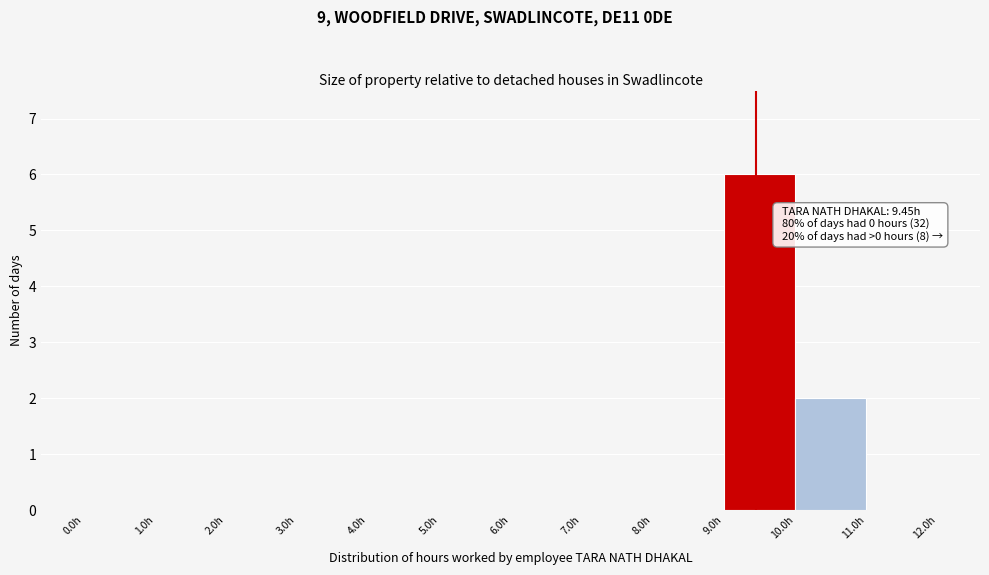

Over which range of the x-axis is the bar tallest?

9 to 10